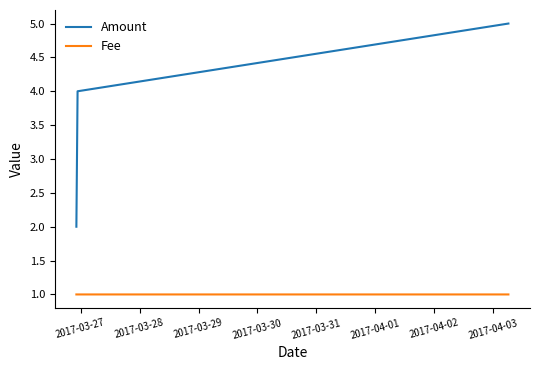

Rank the series by their average value, from lowest to highest.

Fee, Amount